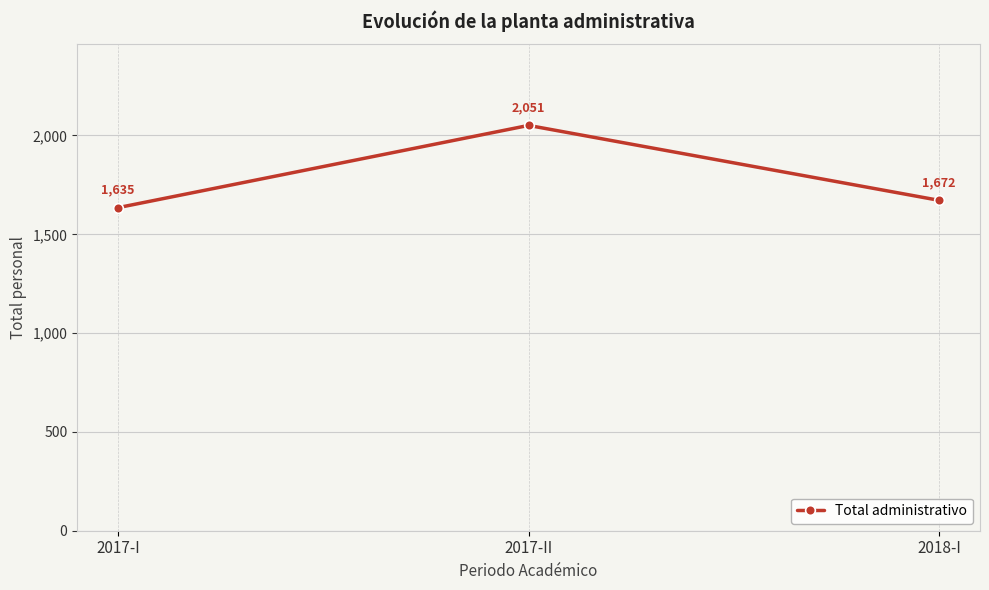

What is the sum of the values at 2017-I and 2017-II?

3686